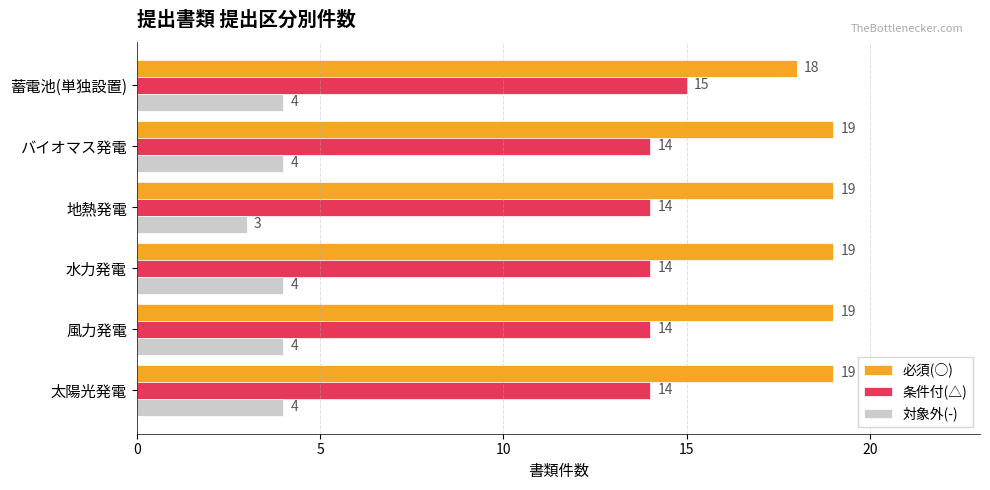

What is the maximum value for 条件付(△)?

15